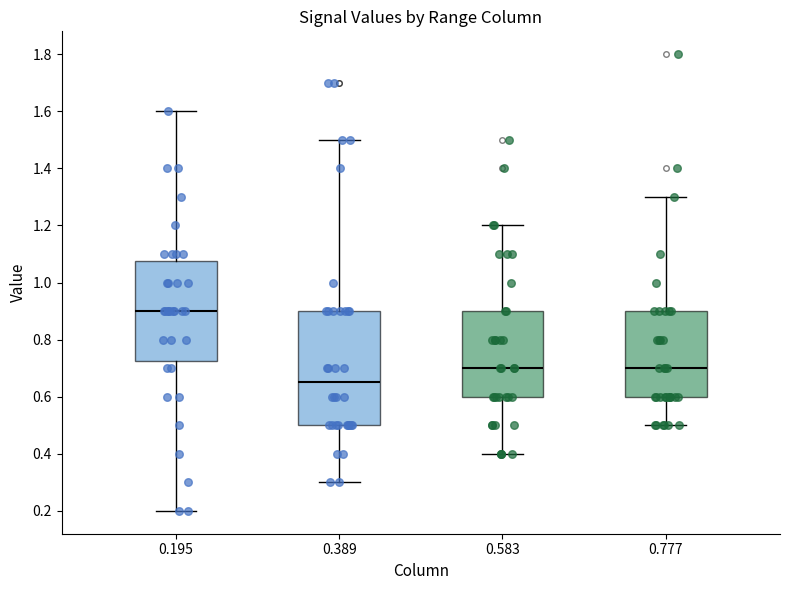

Comparing the boxes themselves (not the whiskers), which one is the tallest?

0.389